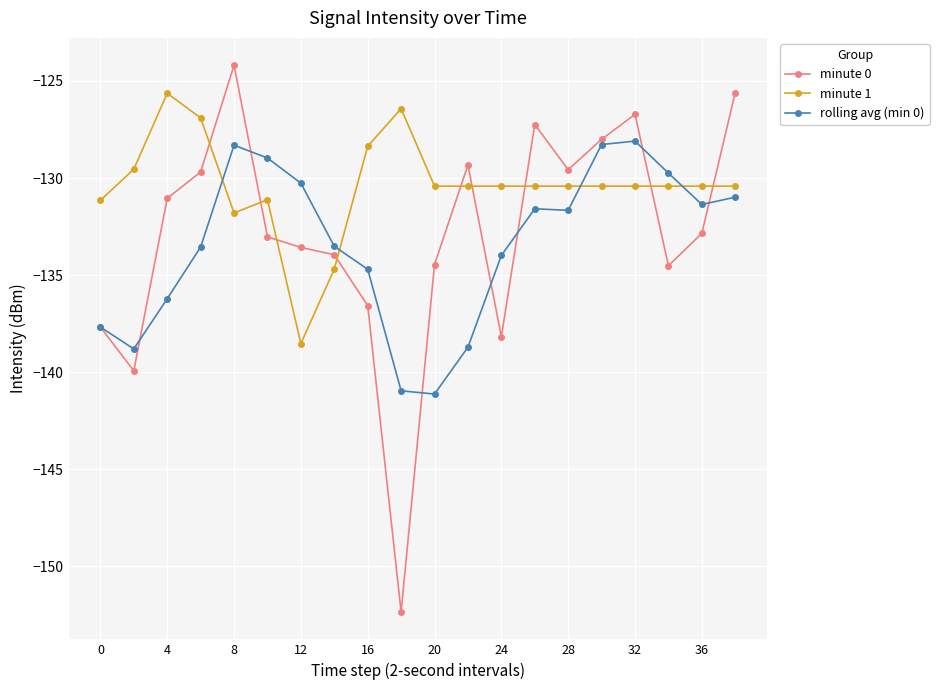

True or false: minute 1 and rolling avg (min 0) intersect in this chart.

True